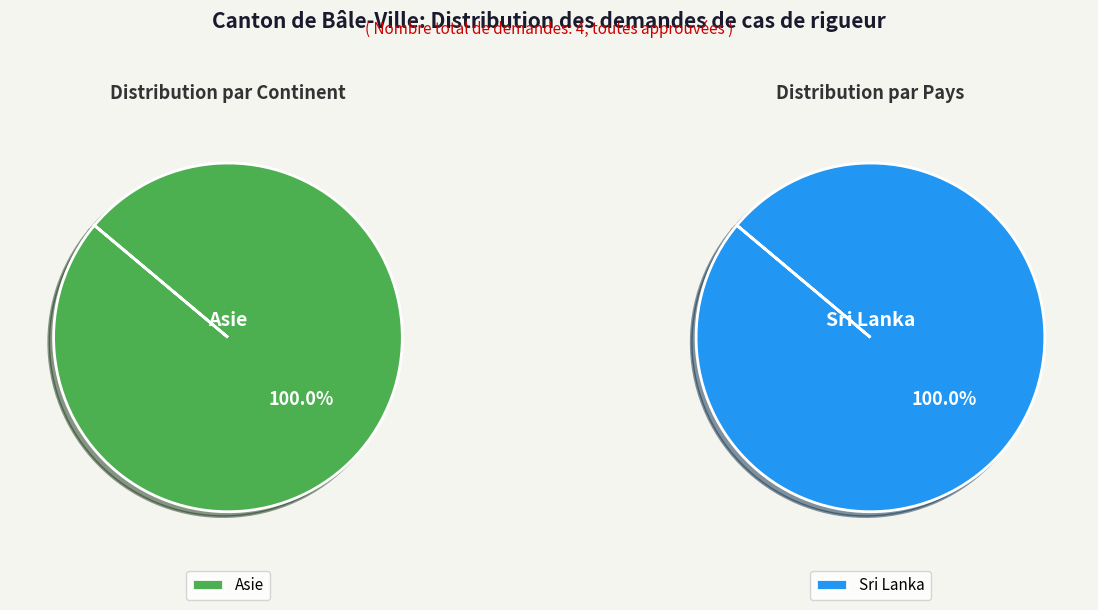

How much of the chart is everything except Provenance inconnu?

100.0%